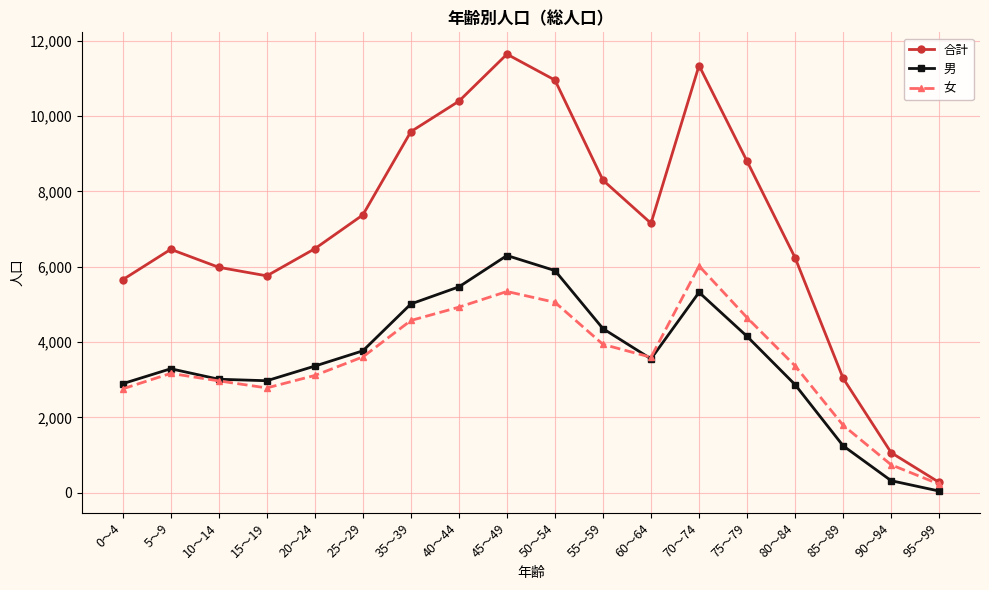

How many interior local valleys does the 男 series have?

2